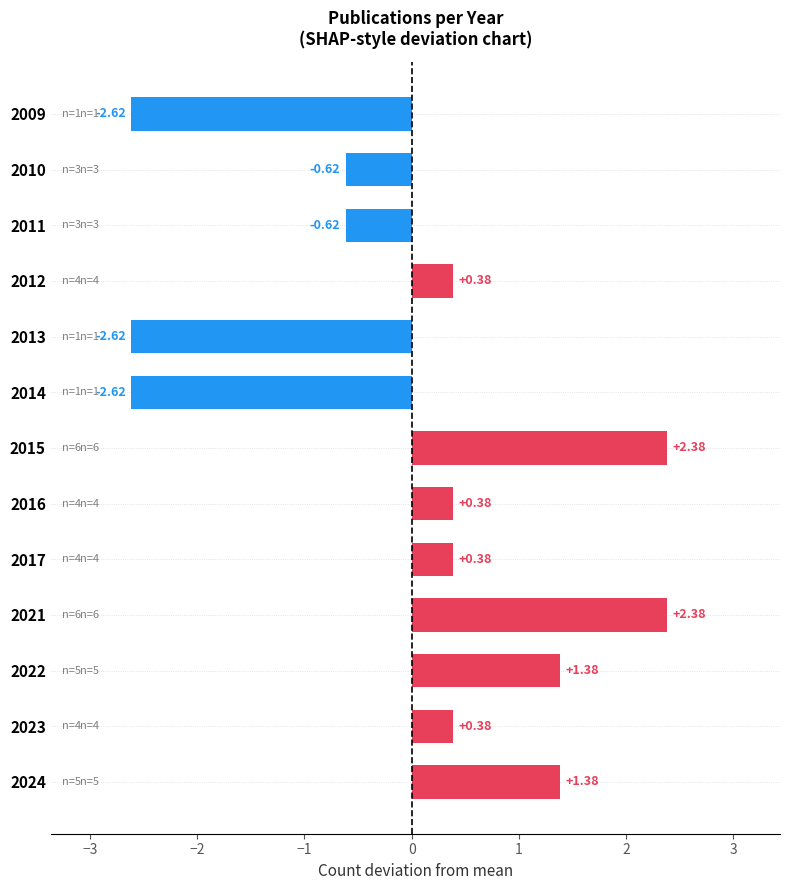

What is the change in value from 2011 to 2022?

+2.0